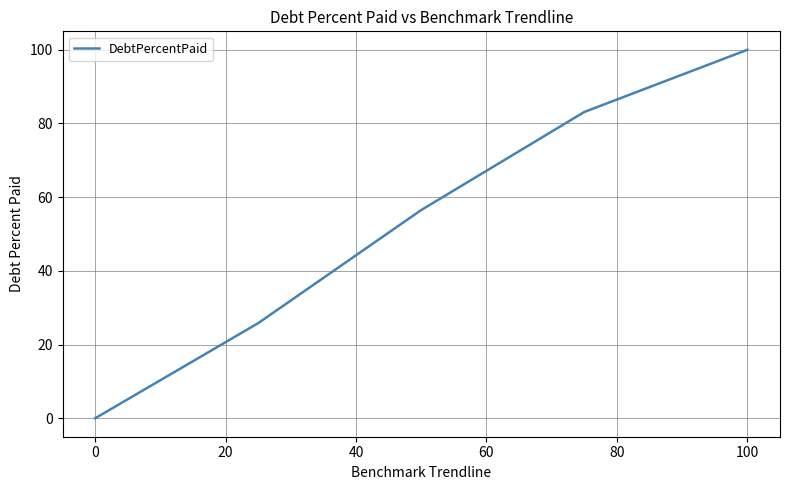

What is the difference between the maximum and second lowest values?

74.2